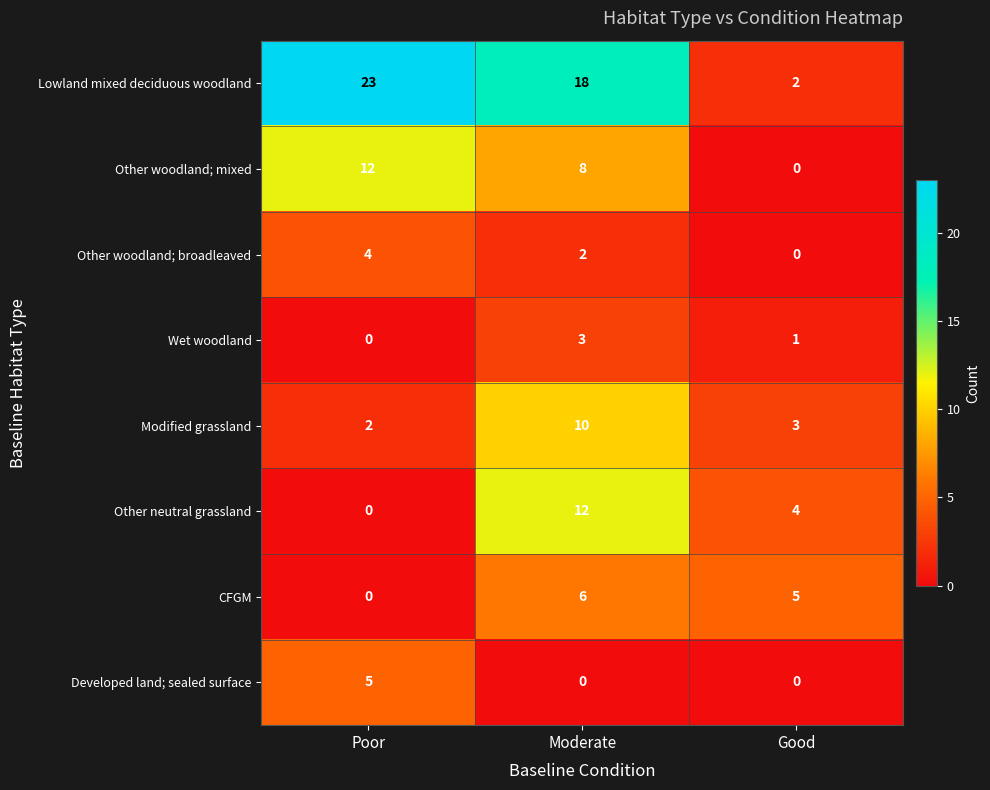

List the labels in order of Other woodland; broadleaved value, smallest first.

Good, Moderate, Poor